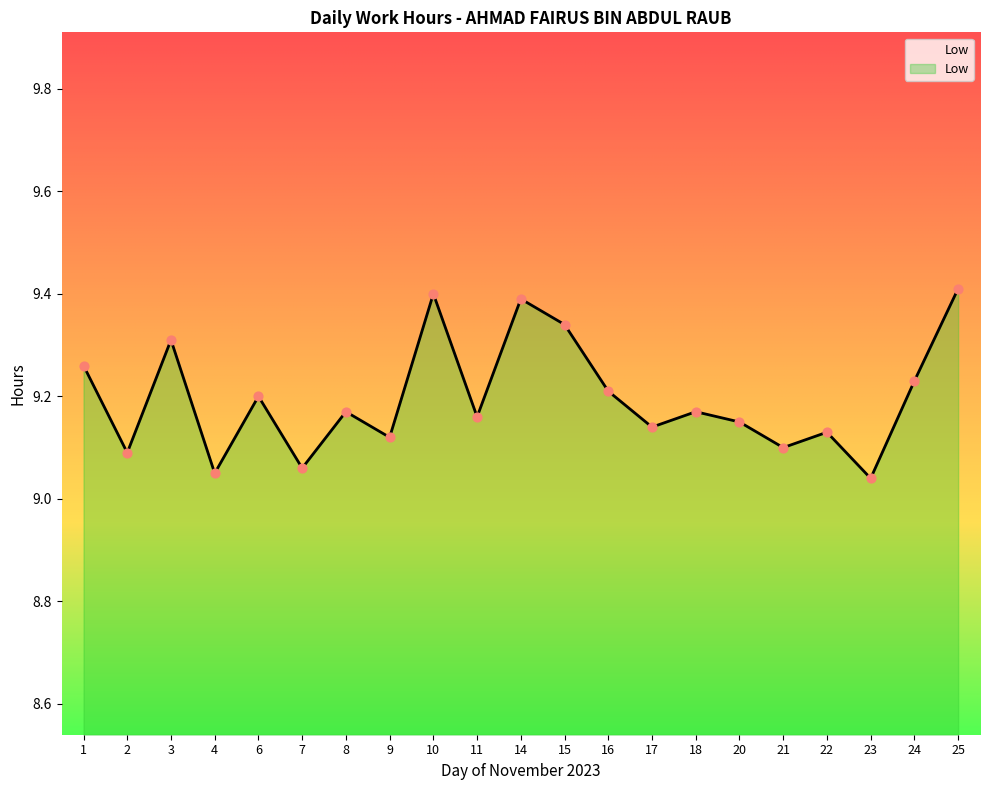

Approximately how many times larger is the value at 6 compared to 11?

1.0